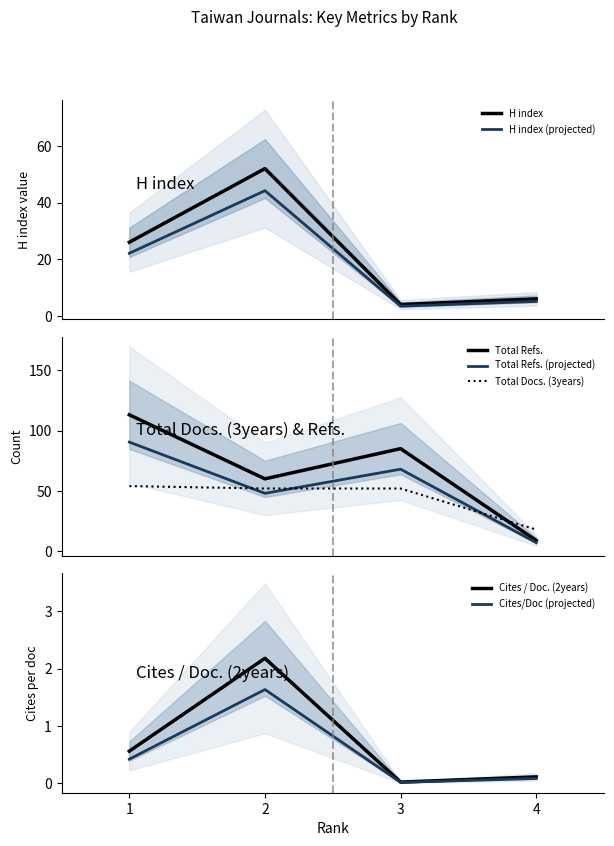

What is the maximum value for Total Docs. (3years)?

54.0